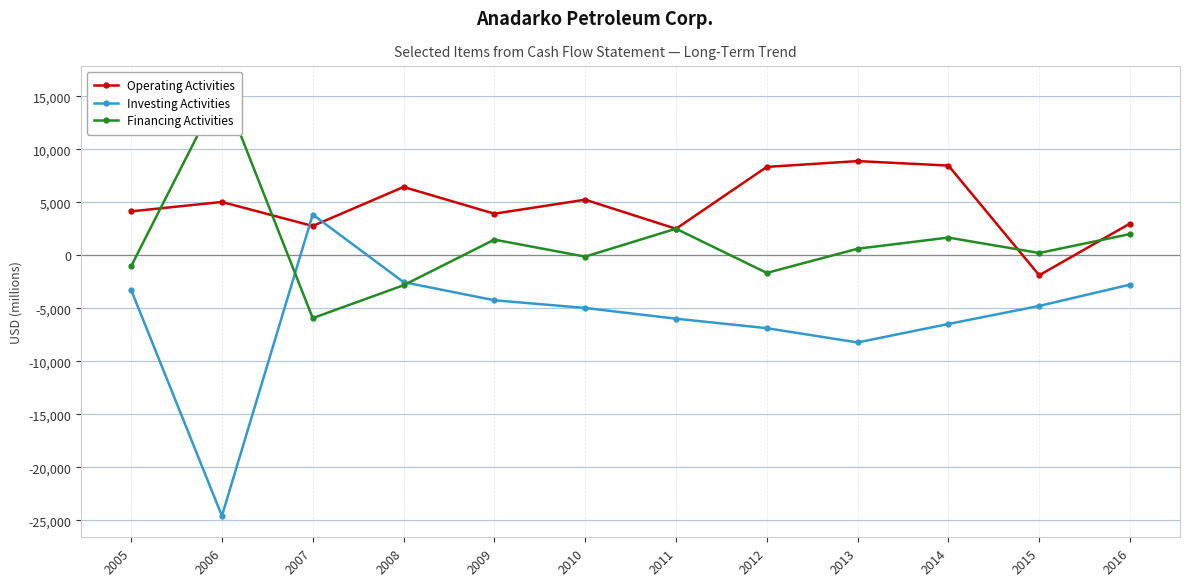

What is the total value across all series at 2015?

-6428